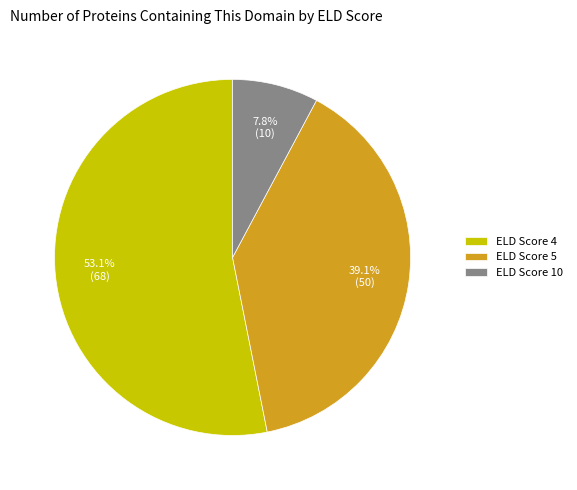

Combined, do ELD Score 5 and ELD Score 10 account for over 50%?

No